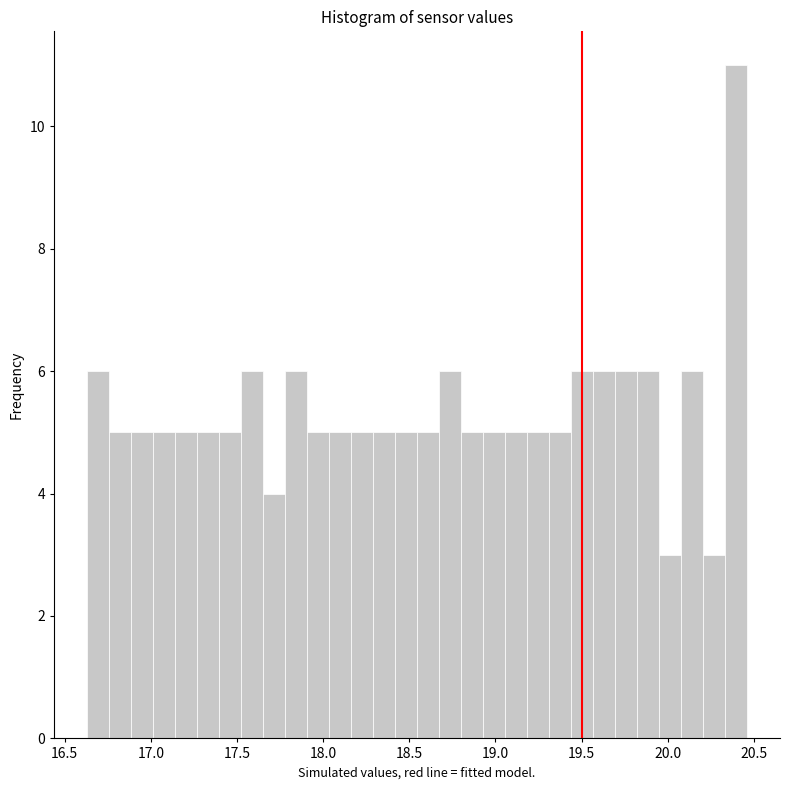

Around what value on the x-axis is the tallest bar? Give the approximate position of its centre, as read against the axis.

20.40